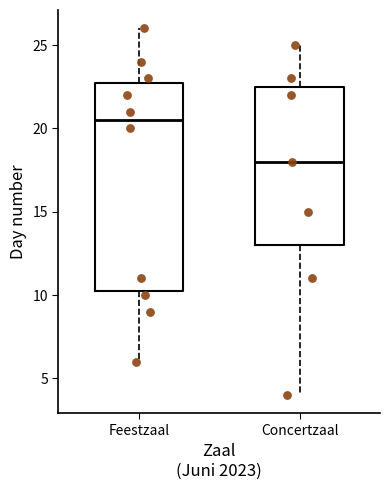

Which box is the tallest, from its lower edge to its upper edge?

Feestzaal